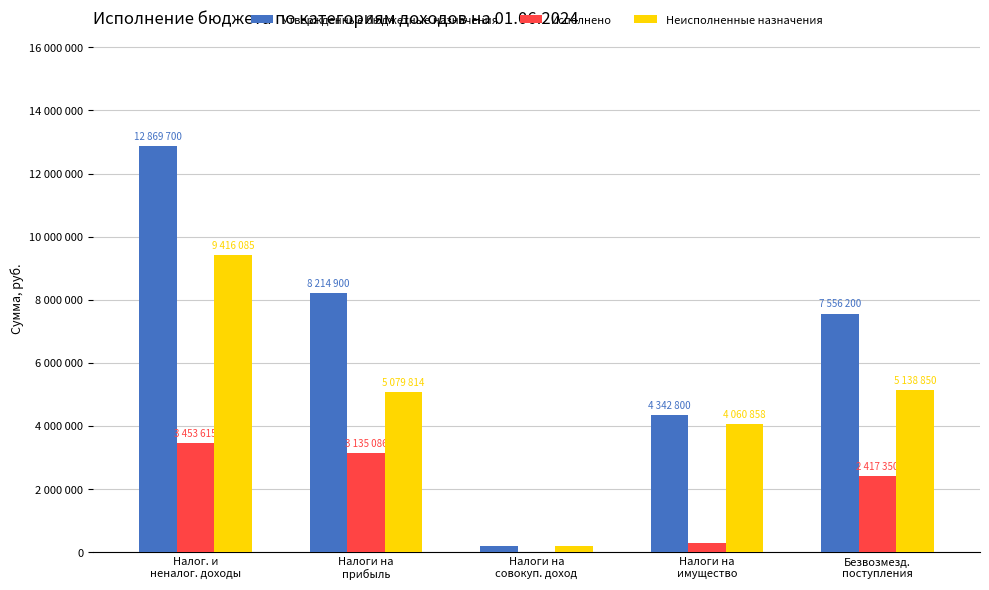

At Налоги на
прибыль, list the series in order from smallest to largest.

Исполнено, Неисполненные назначения, Утвержденные бюджетные назначения